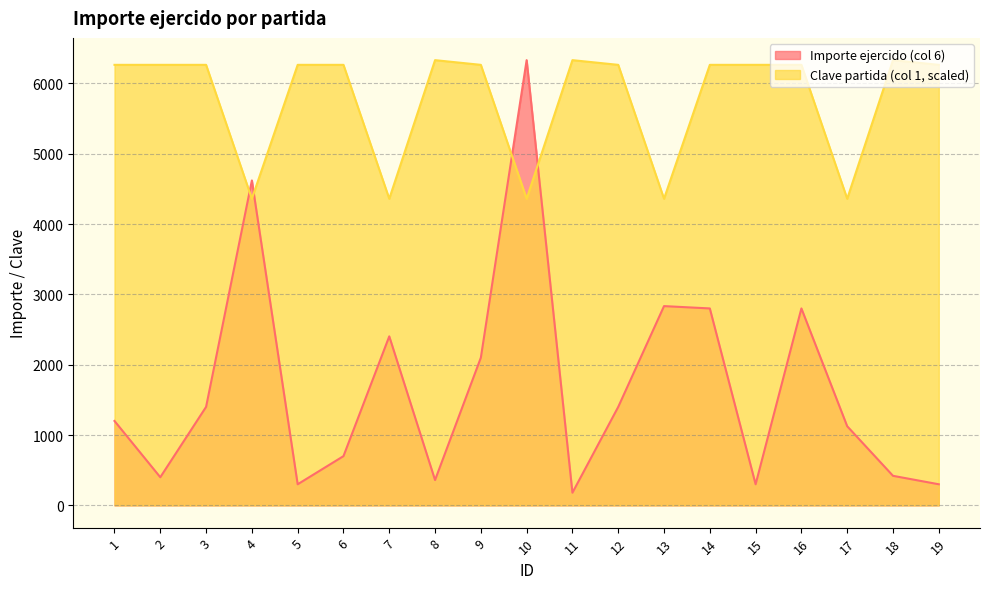

Rank the series at 12 from highest to lowest value.

Clave partida (col 1, scaled), Importe ejercido (col 6)